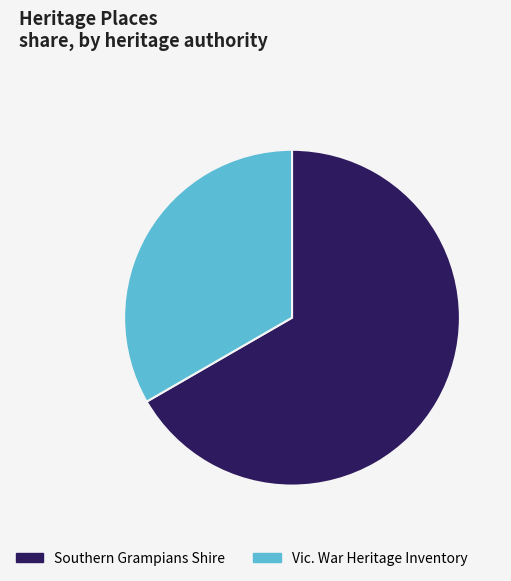

The Southern Grampians Shire slice represents 61% of the pie. True or false?

False